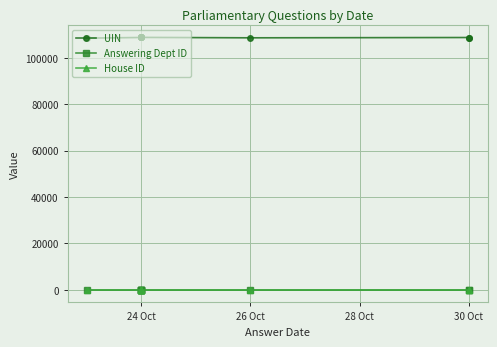

At 24 Oct, list the series in order from smallest to largest.

House ID, Answering Dept ID, UIN